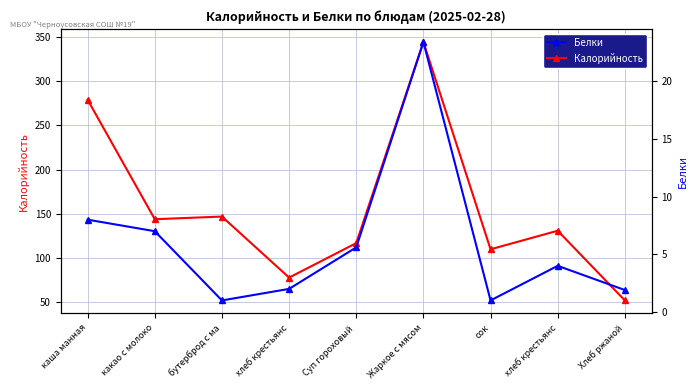

Rank the series by their maximum value, from lowest to highest.

Белки, Калорийность